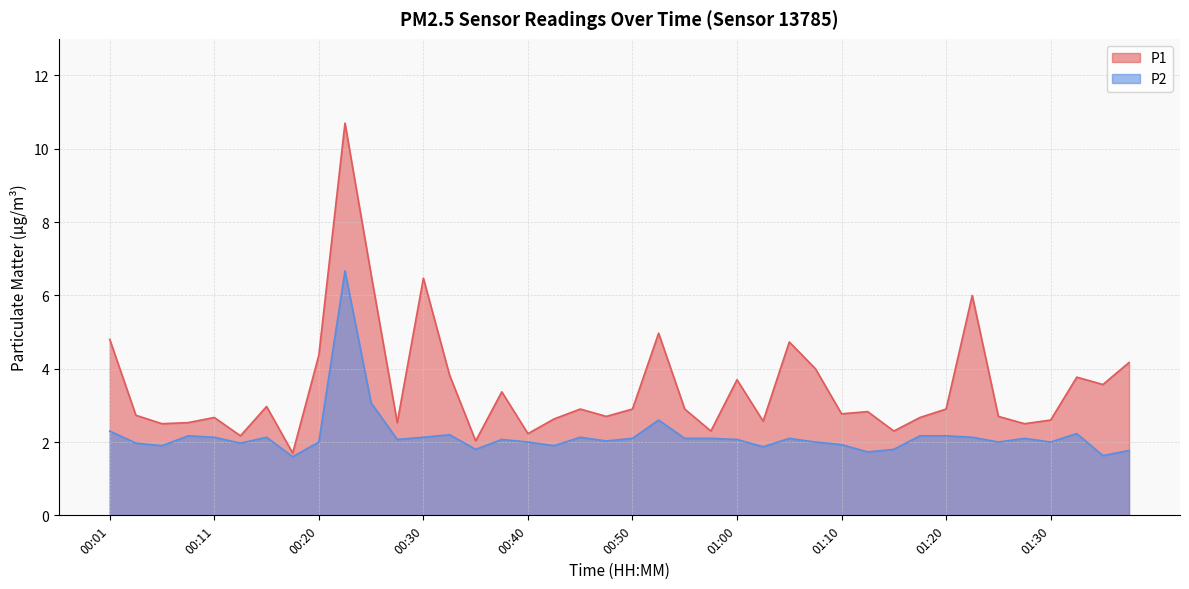

True or false: P2 and P1 cross at least once.

False